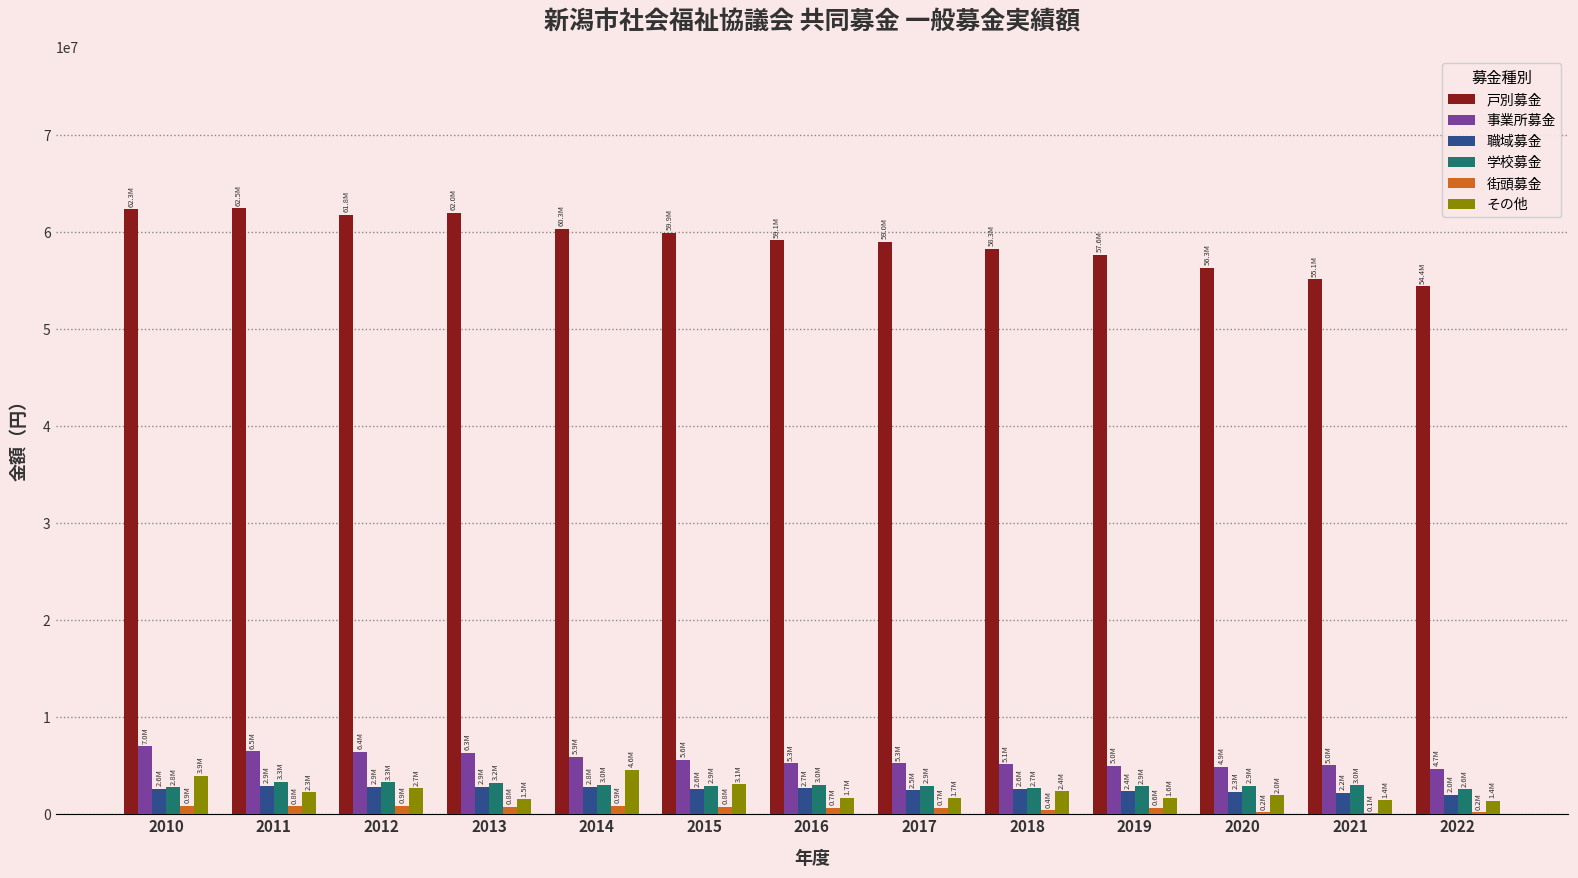

What is the sum of all 戸別募金 values?

768570581